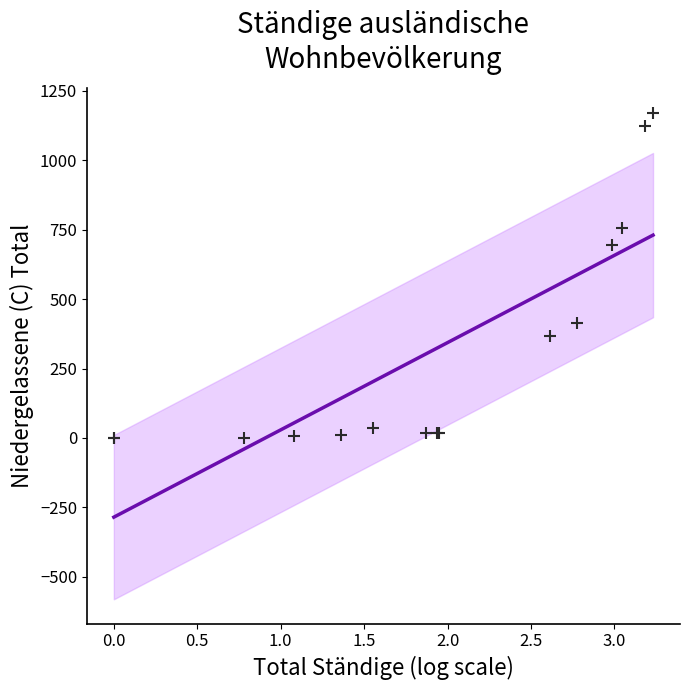

What Y value in the scatter plot is closest to 585?

696